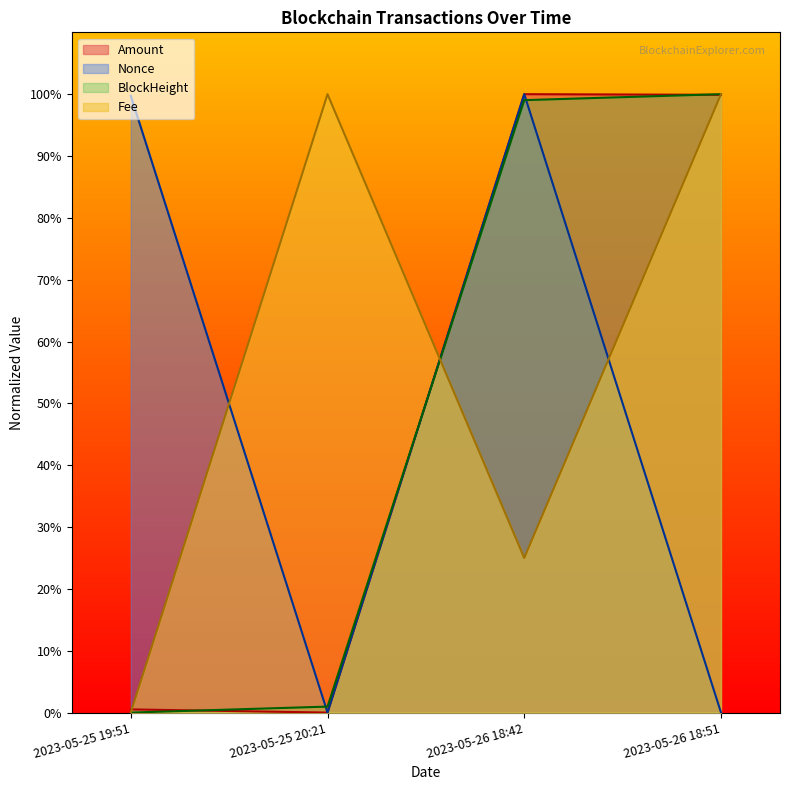

At how many categories does at least one series exceed 65?

4